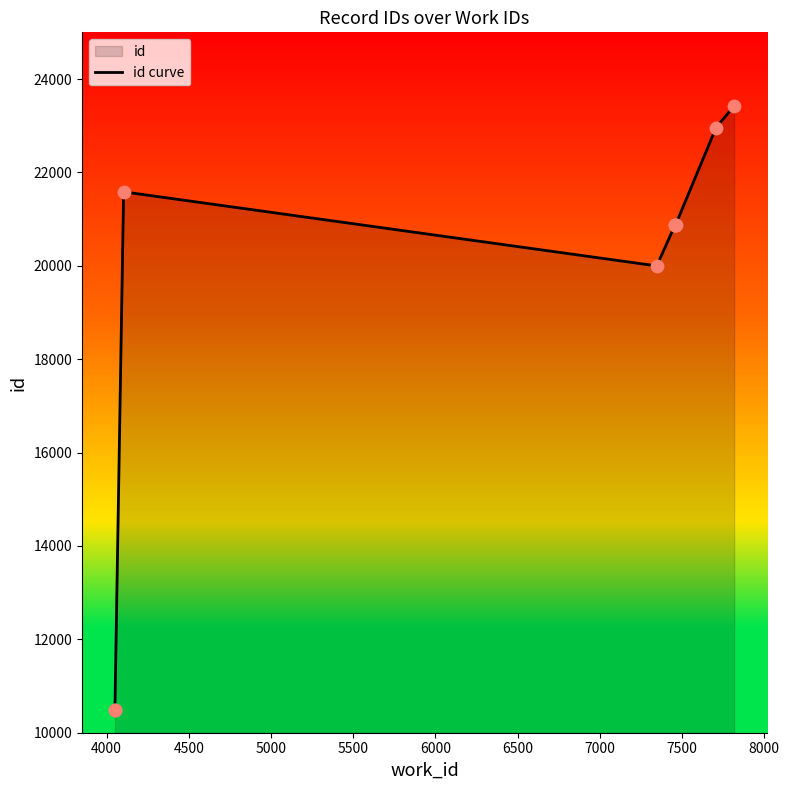

Approximately how many times larger is the value at 8000 compared to 4000?

2.2